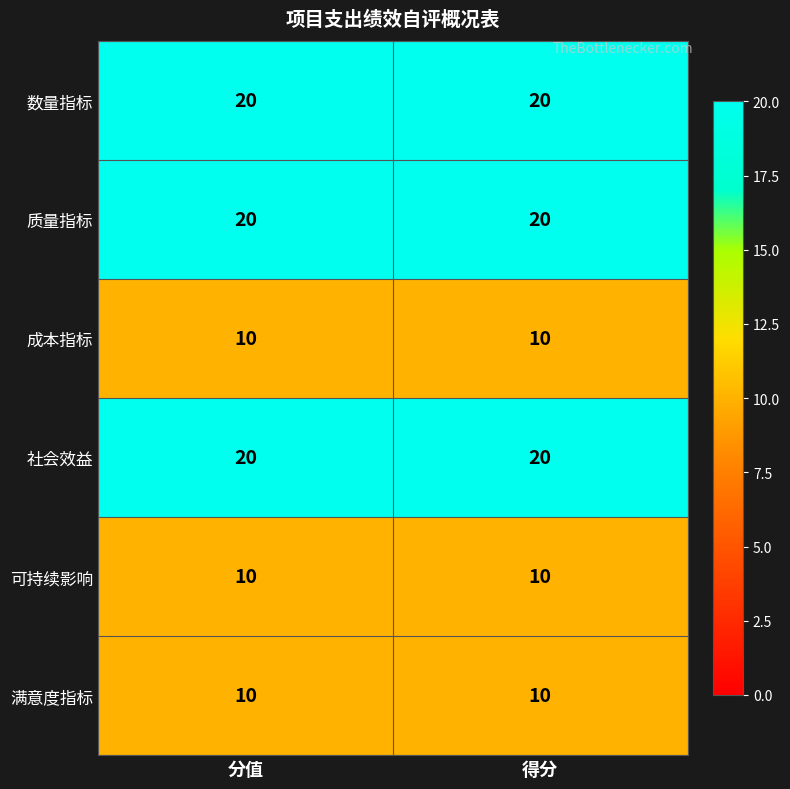

What is the spread (max minus min) of values at 分值?

10